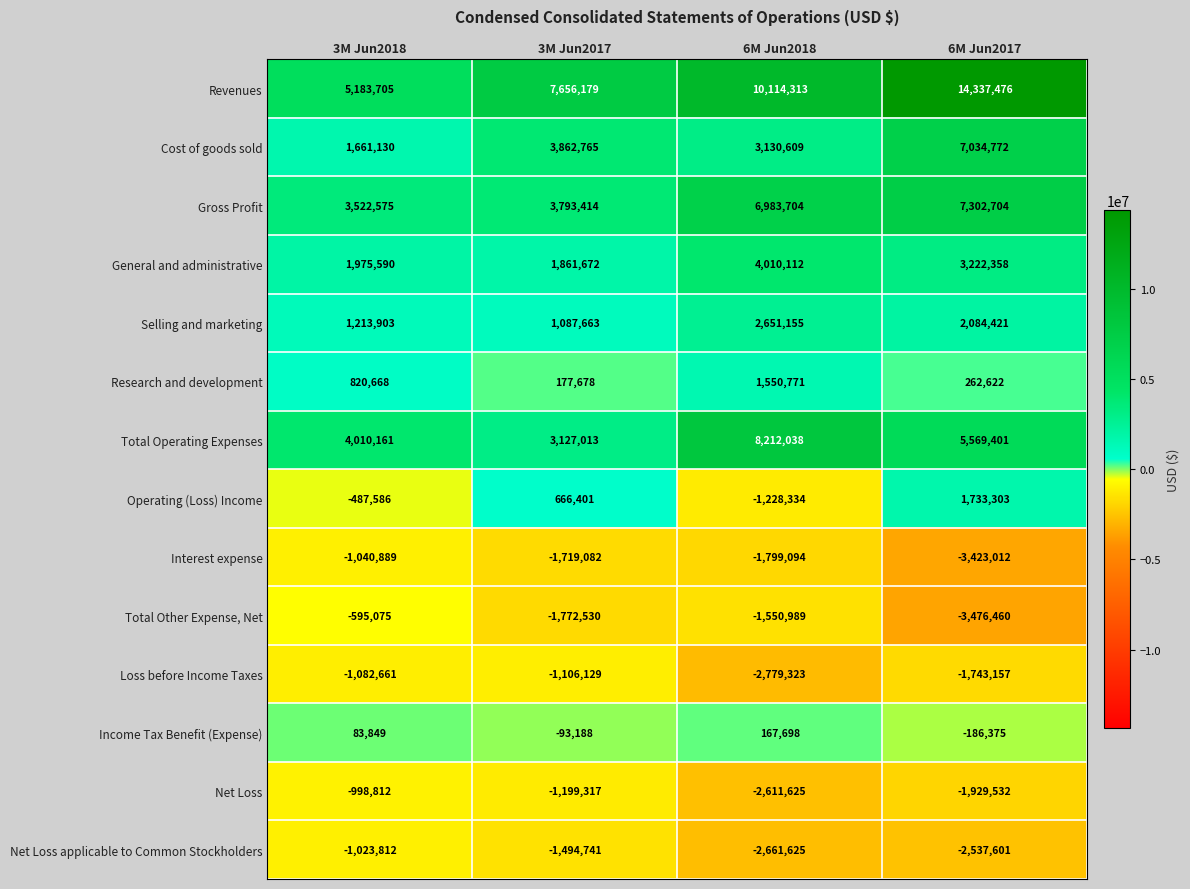

The Net Loss series shows -3818295 at 6M Jun2018. True or false?

False